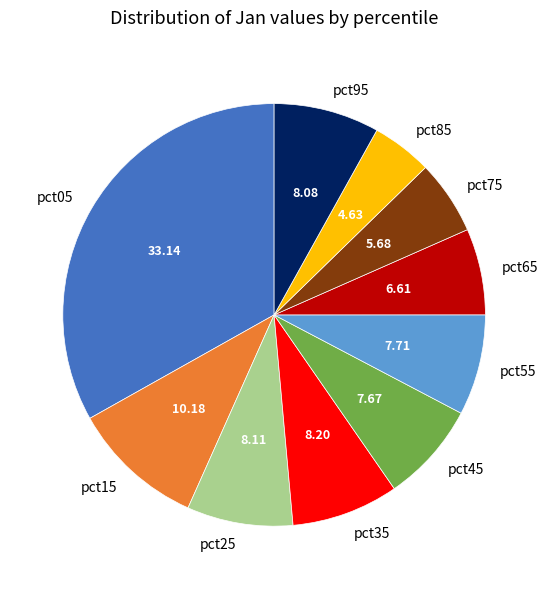

Between pct85 and pct15, which is larger?

pct15